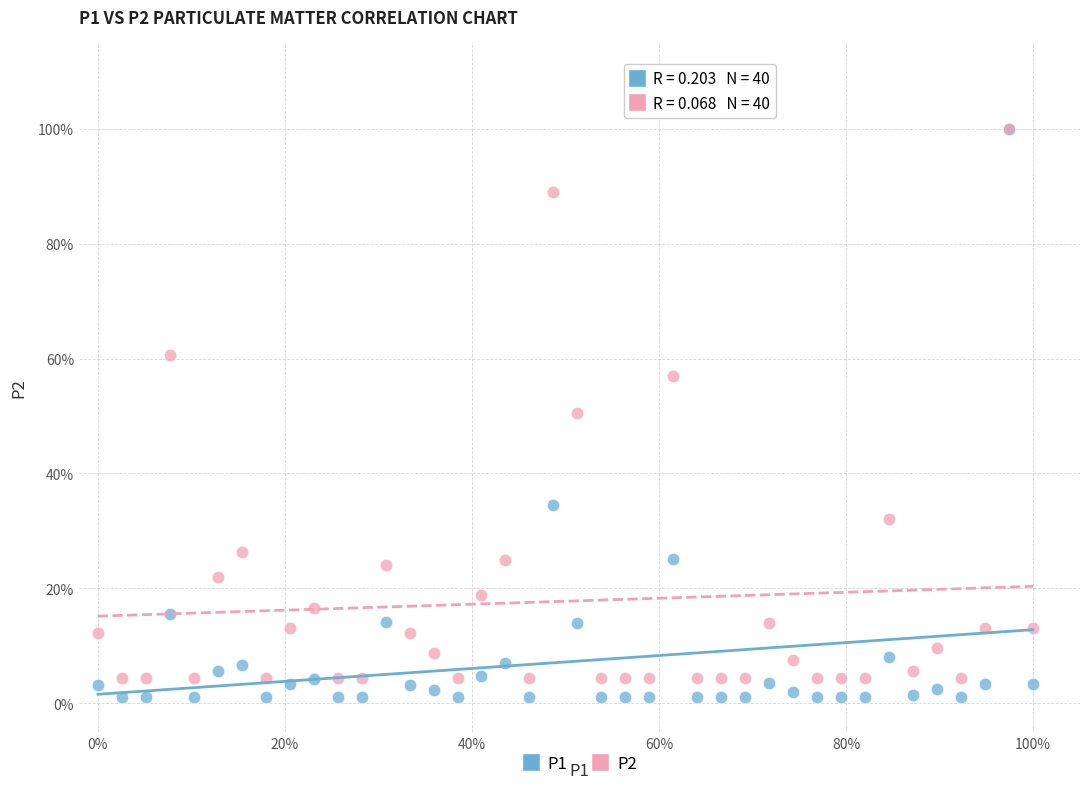

What are all the series names shown in the legend?

P1, P2